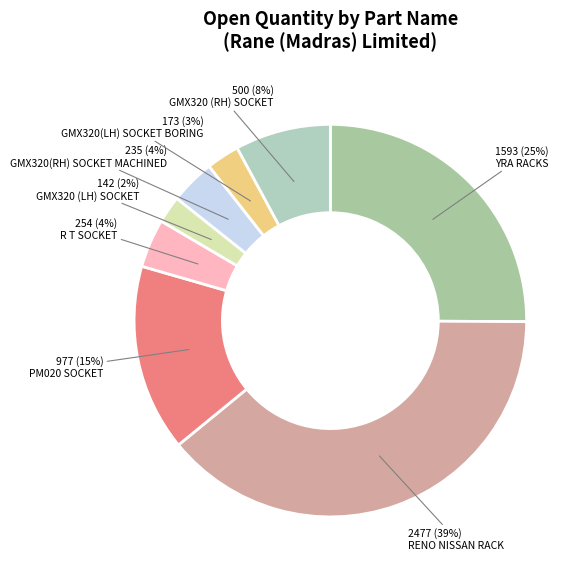

How many slices are in this pie chart?

8